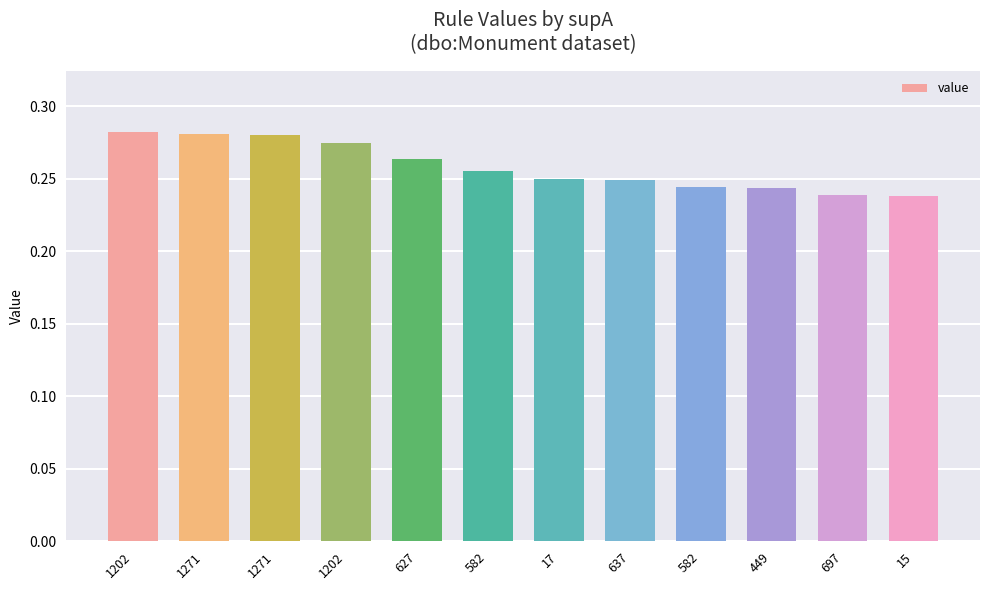

What is the smallest value displayed?

0.2